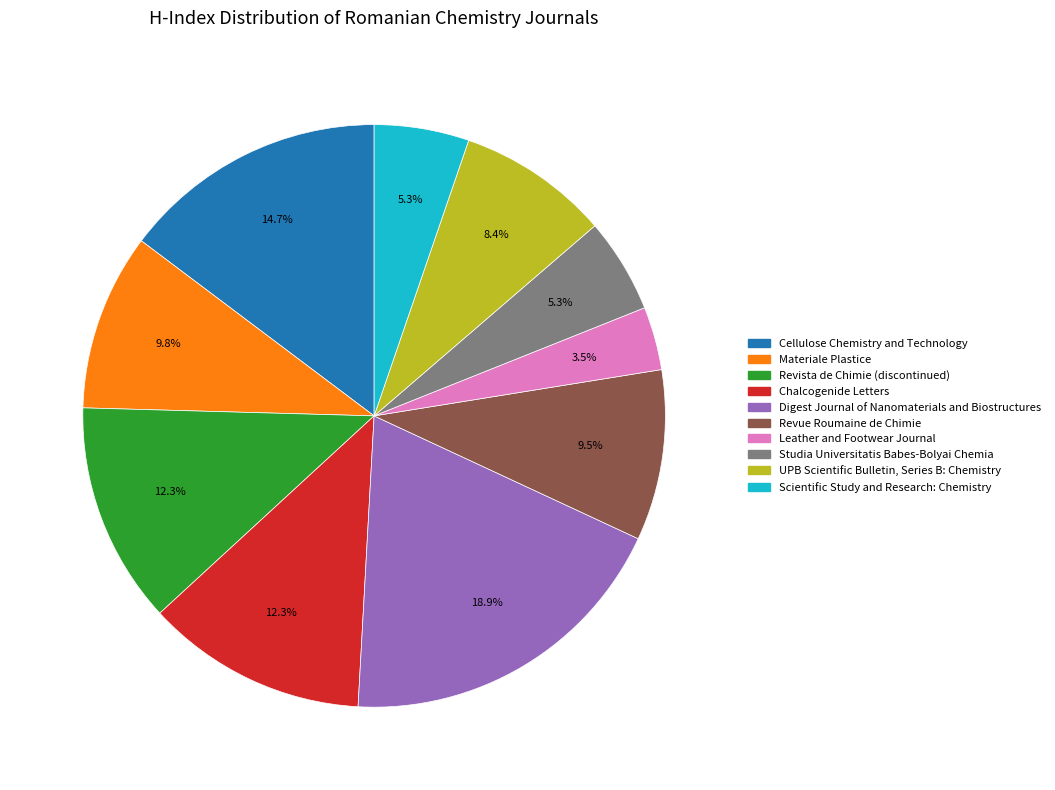

What is the ratio of the value at Studia Universitatis Babes-Bolyai Chemia to the value at Revue Roumaine de Chimie?

0.6